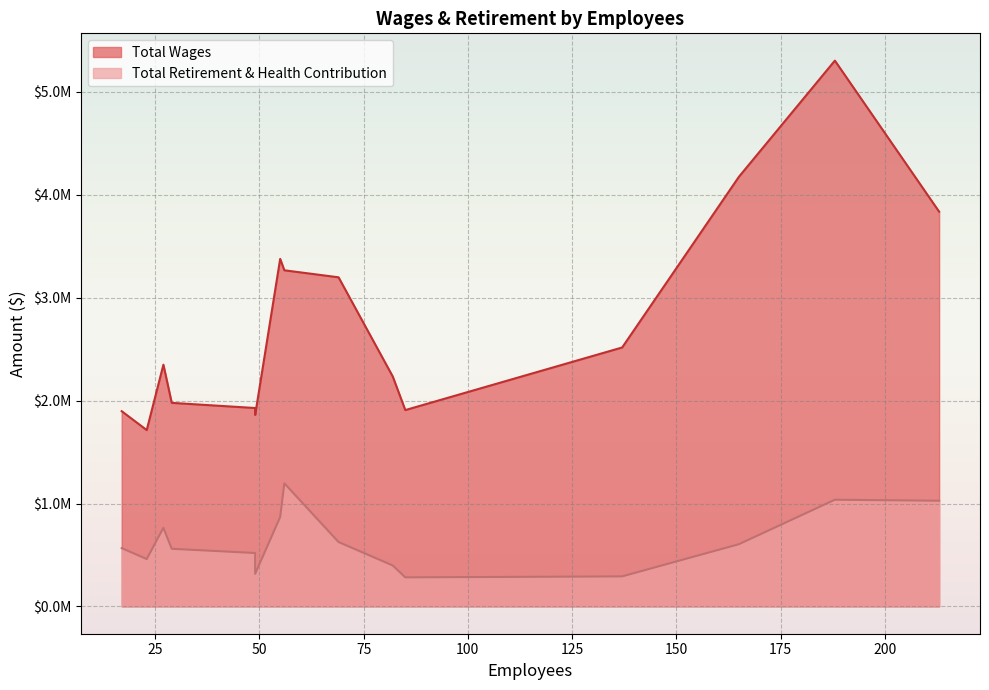

The Total Wages series shows 3835827 at 213. True or false?

True